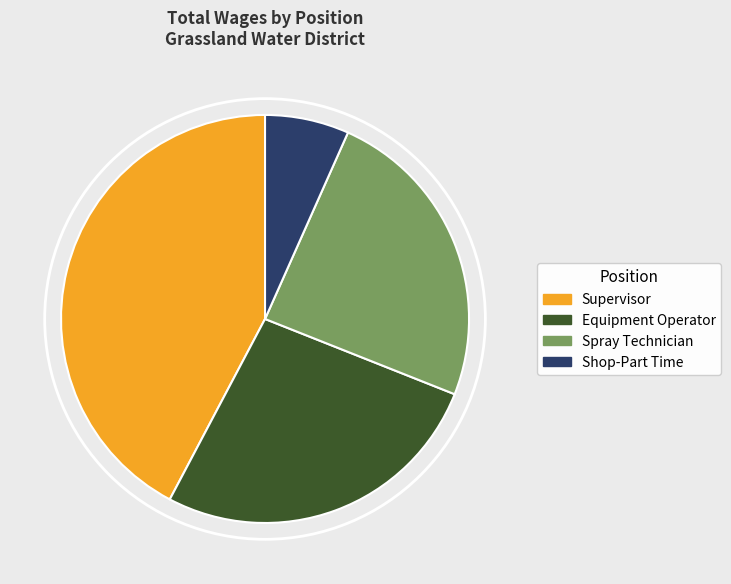

Is it true that Supervisor is 54% of the pie?

False